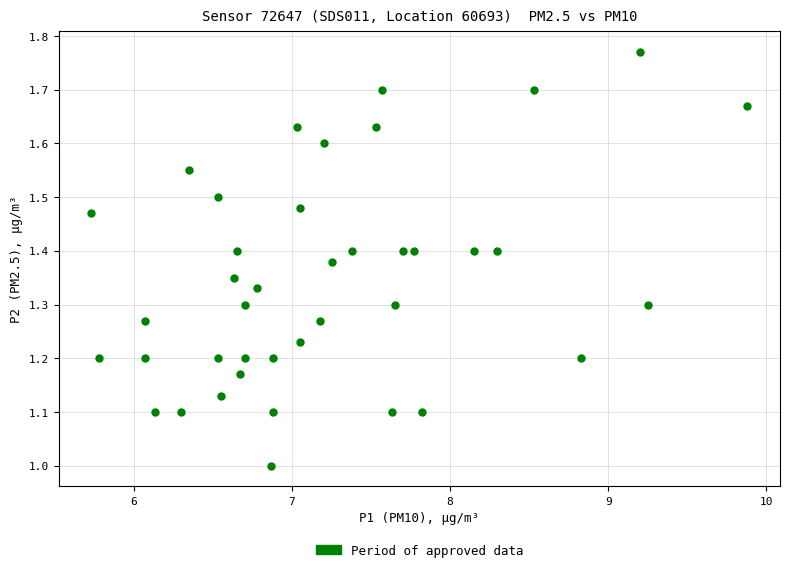

What is the range of Y values (max minus min)?

0.8